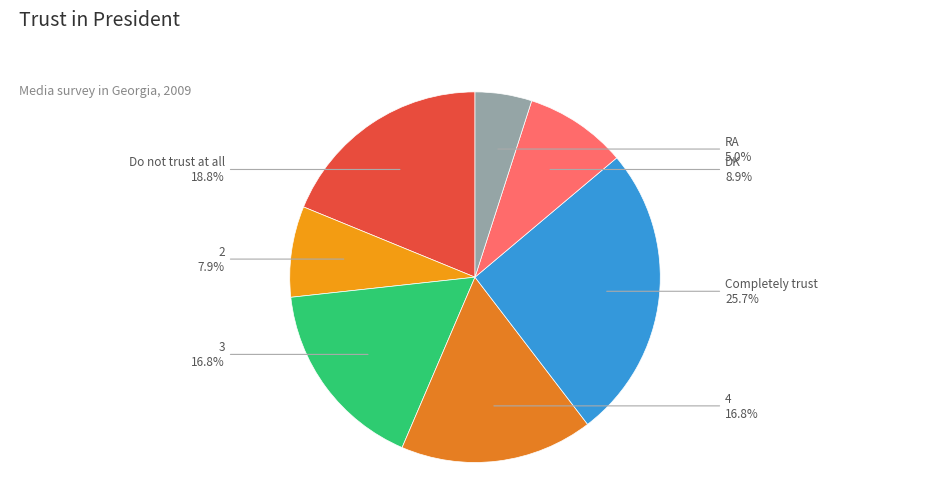

True or false: 4 accounts for 17% of the total.

True